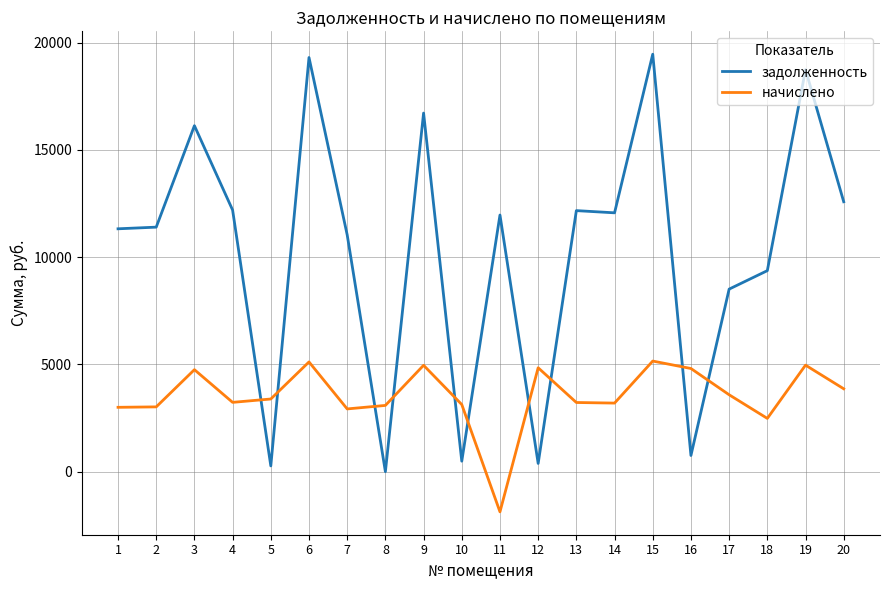

After their last crossing, which series has the higher values: задолженность or начислено?

задолженность